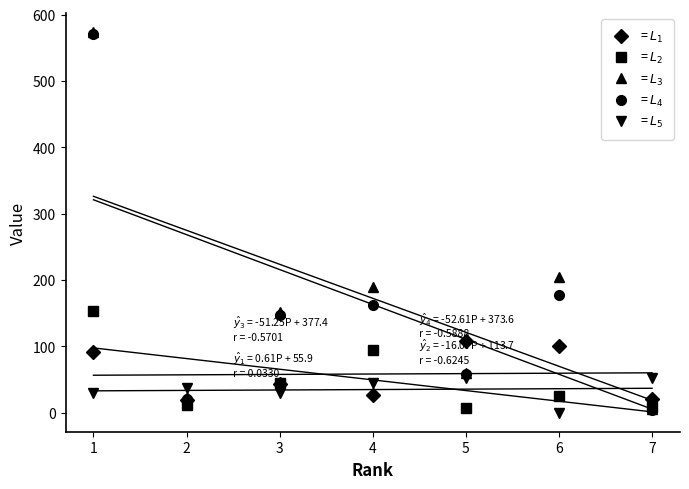

Reading right to left, extract all data points from this chart.

= $L_1$: 21	100	108	26	43	19	91
= $L_2$: 8	25	7	95	45	12	154
= $L_3$: 5	204	60	190	152	22	574
= $L_4$: 4	178	59	163	147	20	571
= $L_5$: 52	0	52	45	29	37	29